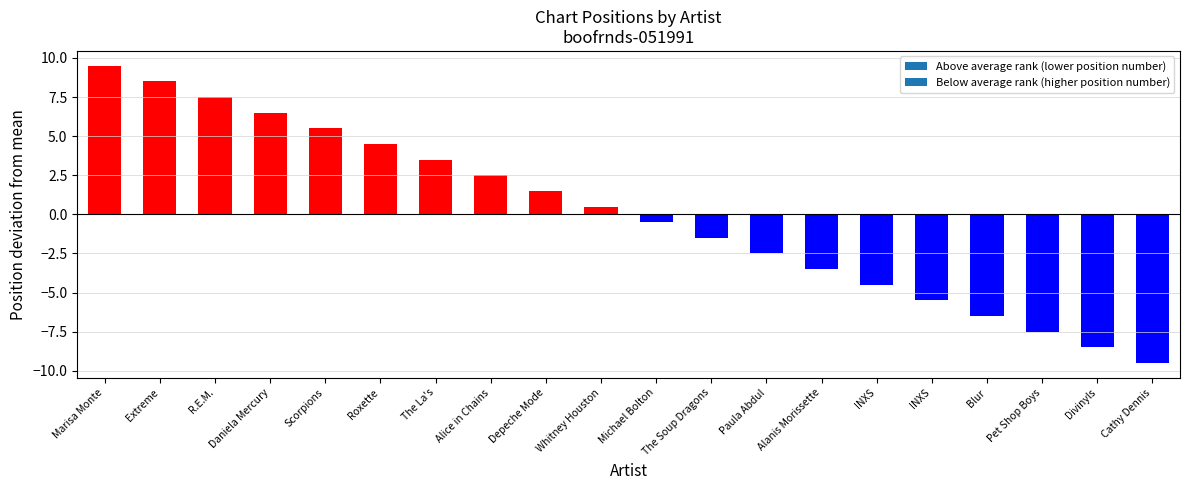

Does the chart contain any negative values?

Yes